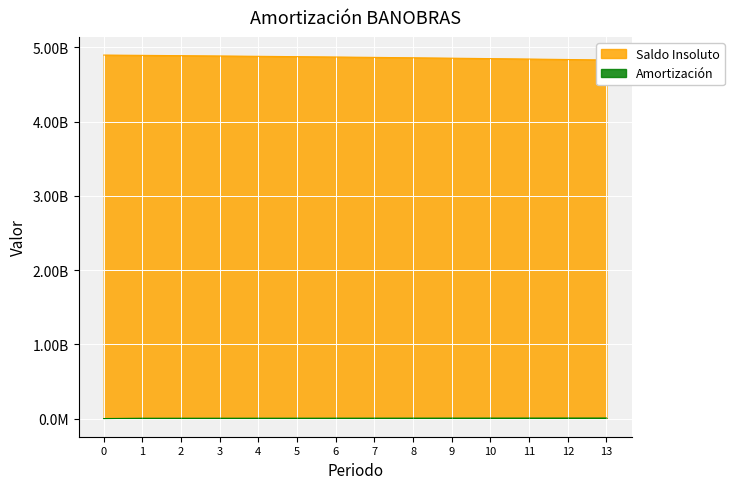

List the labels in order of Amortización value, largest first.

13, 12, 11, 10, 9, 8, 7, 6, 5, 4, 3, 2, 1, 0